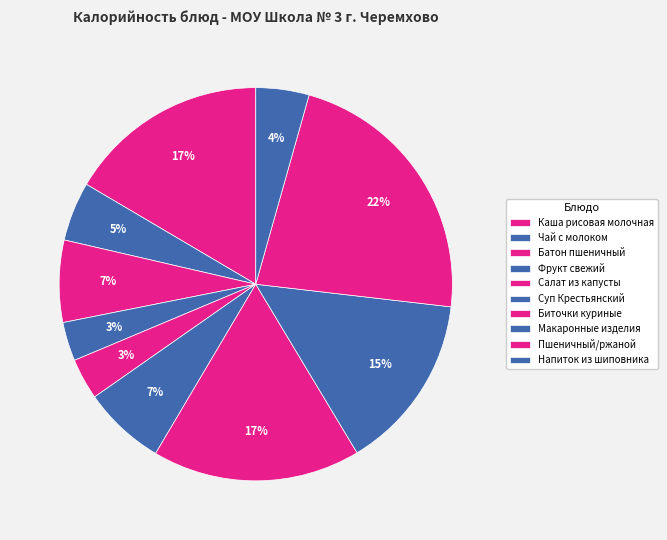

Approximately how many times larger is the value at Каша рисовая молочная compared to Чай с молоком?

3.4